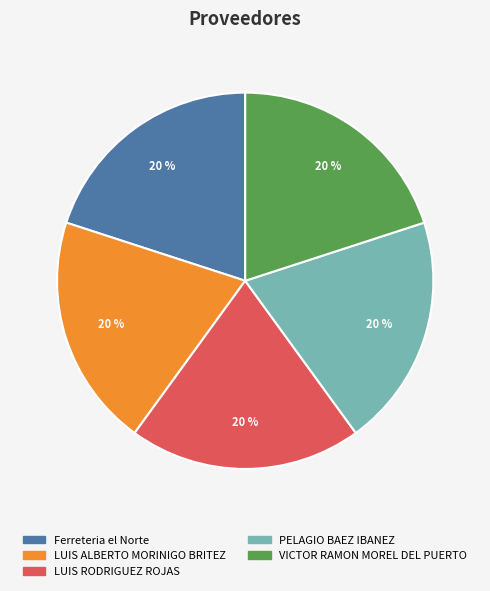

Is it true that PELAGIO BAEZ IBANEZ is 28% of the pie?

False